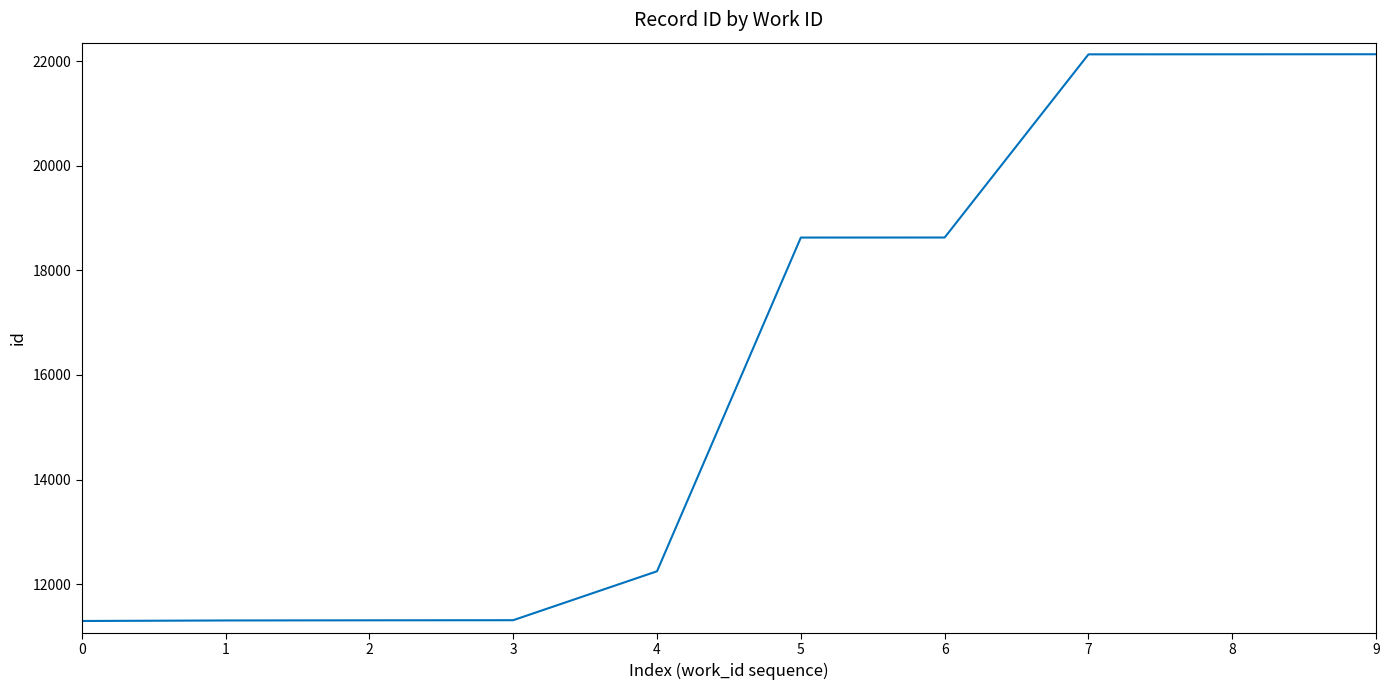

Is it true that the value at 5 is 3740?

False